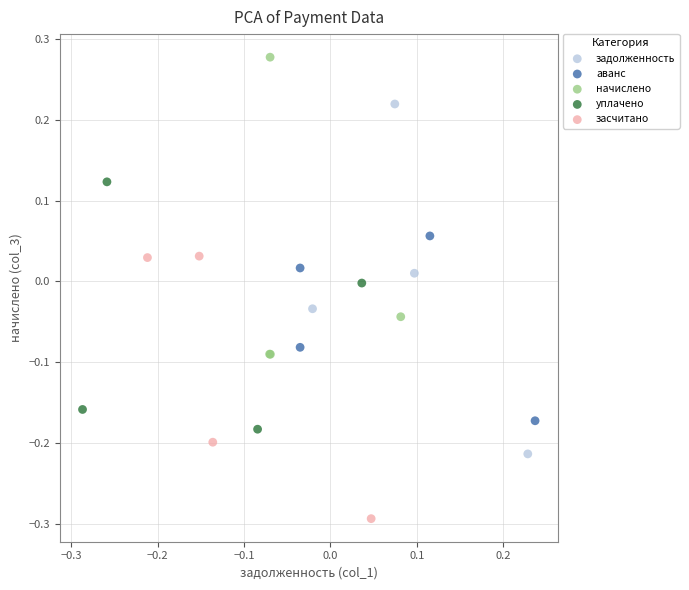

Which series reaches the maximum Y coordinate?

начислено